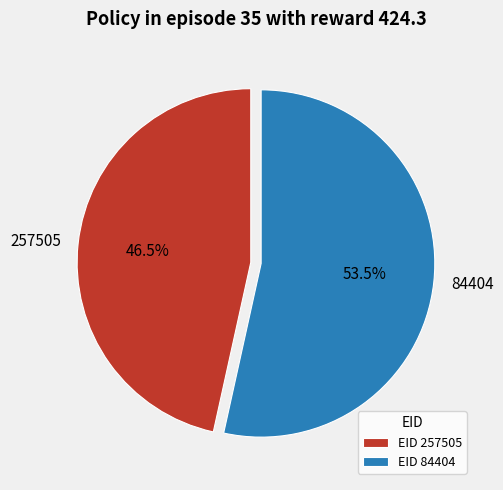

What is the ratio of the value at 257505 to the value at 84404?

0.9